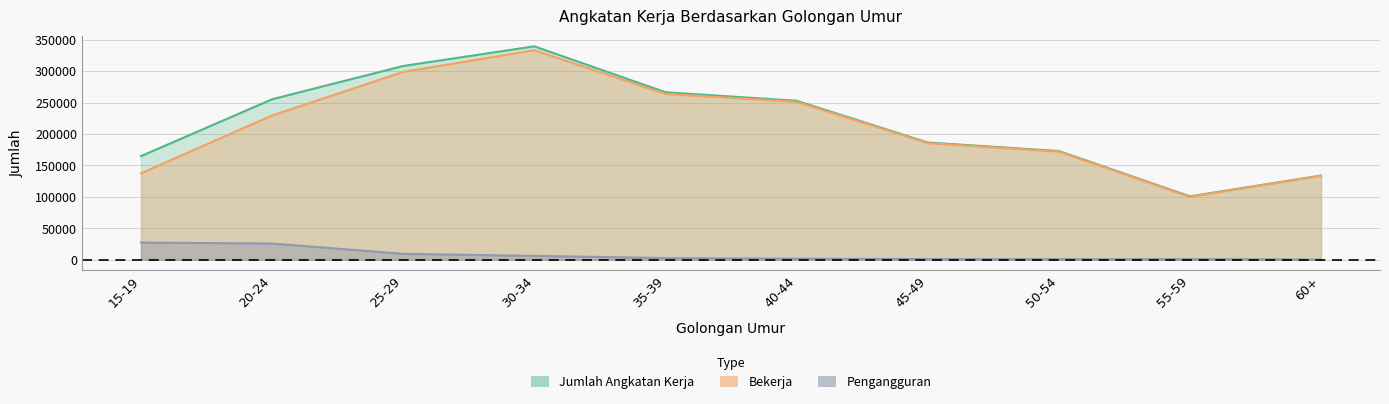

What value does the Jumlah Angkatan Kerja series have at 45-49, to the nearest 10?

186600